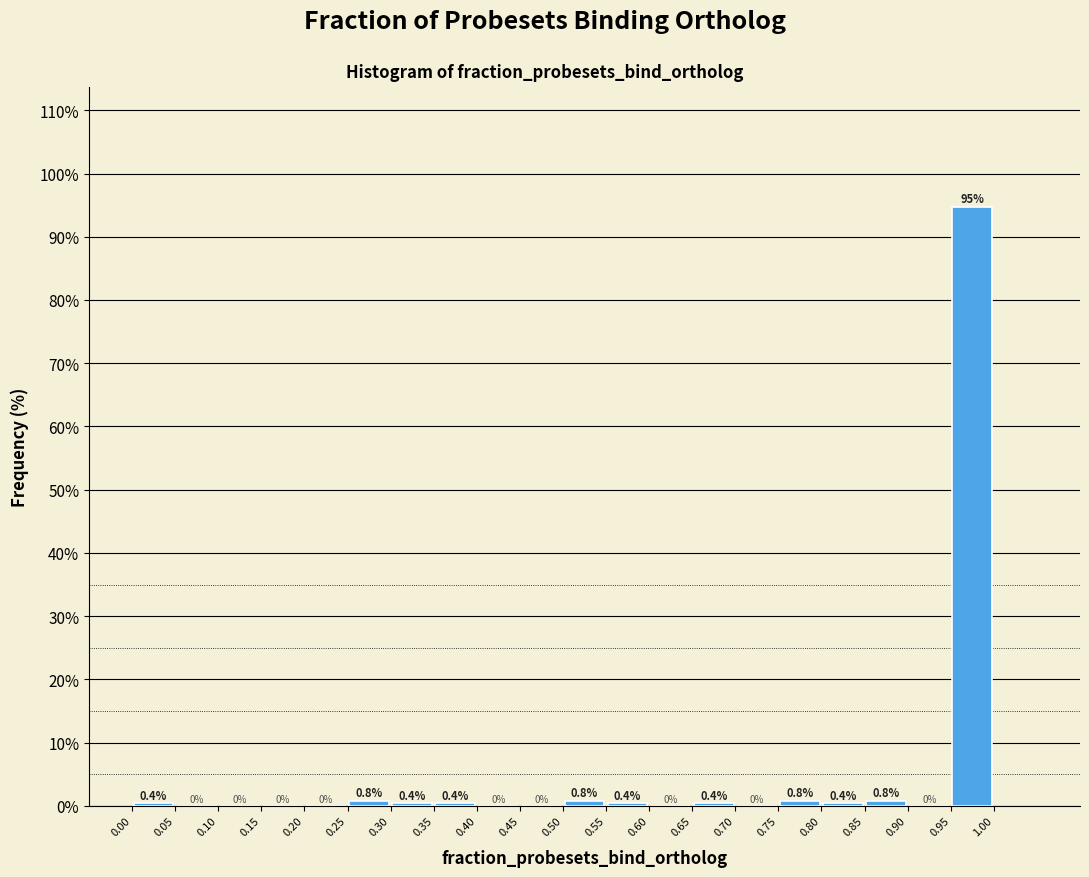

Reading left to right, list every bar in this chart as the range it spans on the x-axis followed by its height.

0.00 to 0.05: 0.4
0.05 to 0.10: 0.0
0.10 to 0.15: 0.0
0.15 to 0.20: 0.0
0.20 to 0.25: 0.0
0.25 to 0.30: 0.8
0.30 to 0.35: 0.4
0.35 to 0.40: 0.4
0.40 to 0.45: 0.0
0.45 to 0.50: 0.0
0.50 to 0.55: 0.8
0.55 to 0.60: 0.4
0.60 to 0.65: 0.0
0.65 to 0.70: 0.4
0.70 to 0.75: 0.0
0.75 to 0.80: 0.8
0.80 to 0.85: 0.4
0.85 to 0.90: 0.8
0.90 to 0.95: 0.0
0.95 to 1.00: 94.7